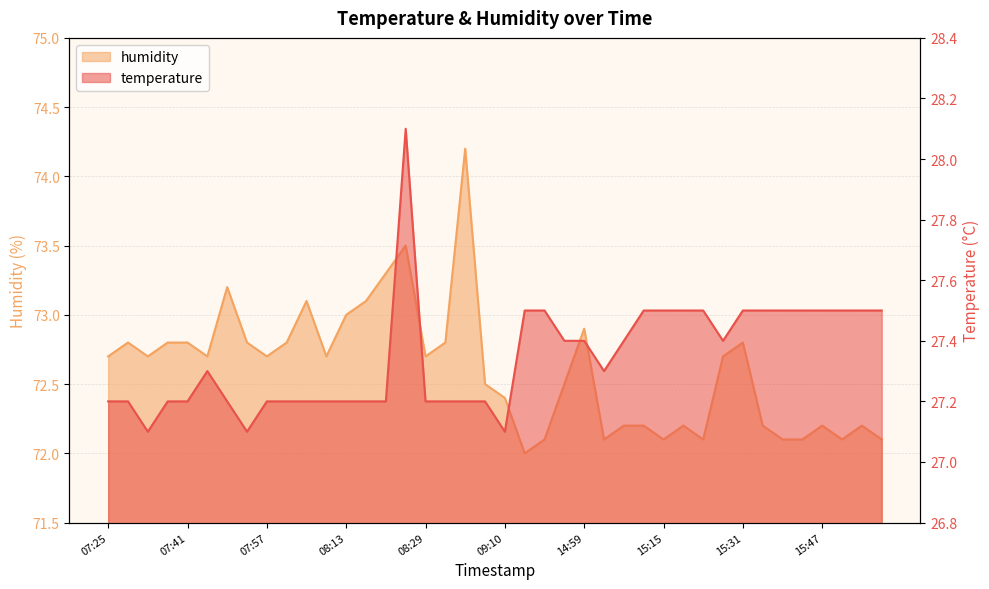

At which category does temperature reach its first local valley?

07:33